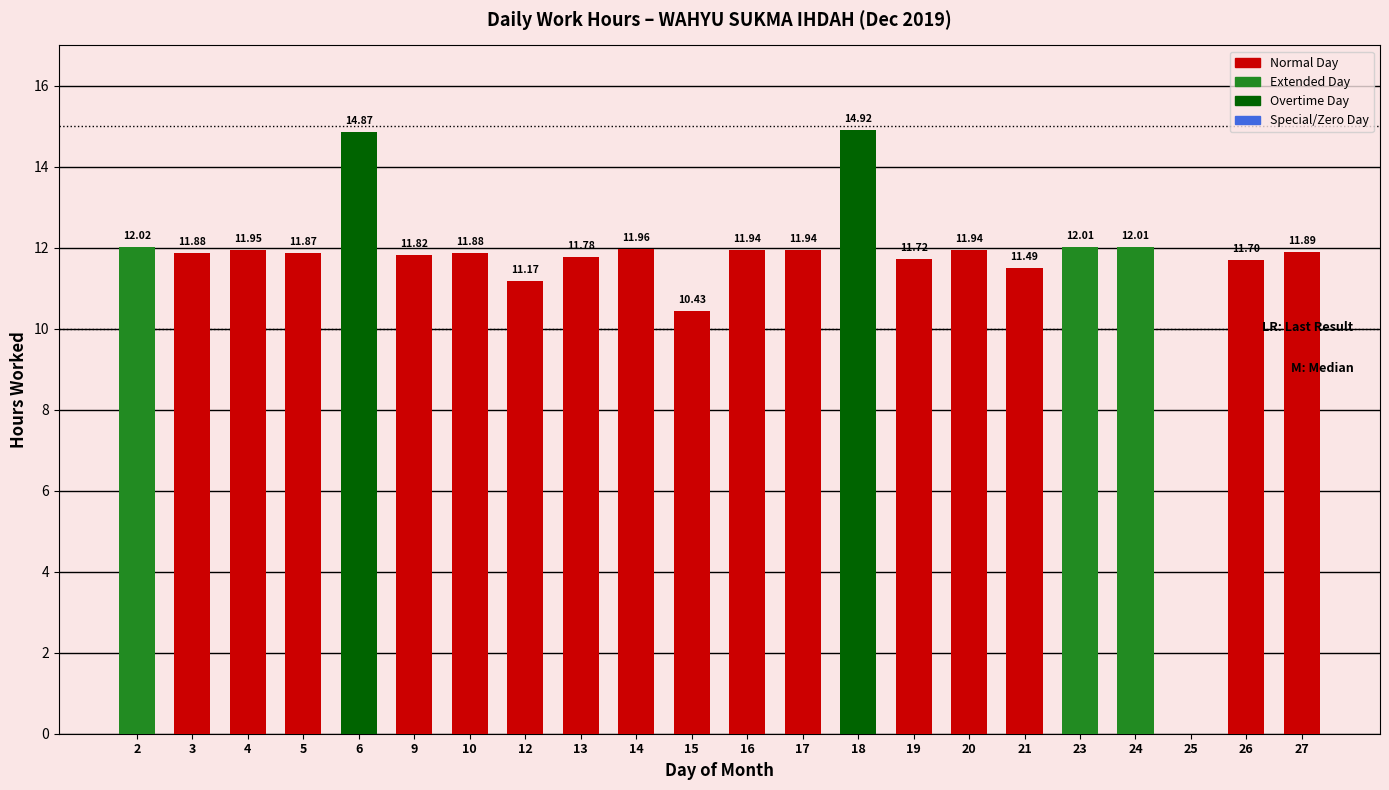

How many categories are shown in the chart?

22